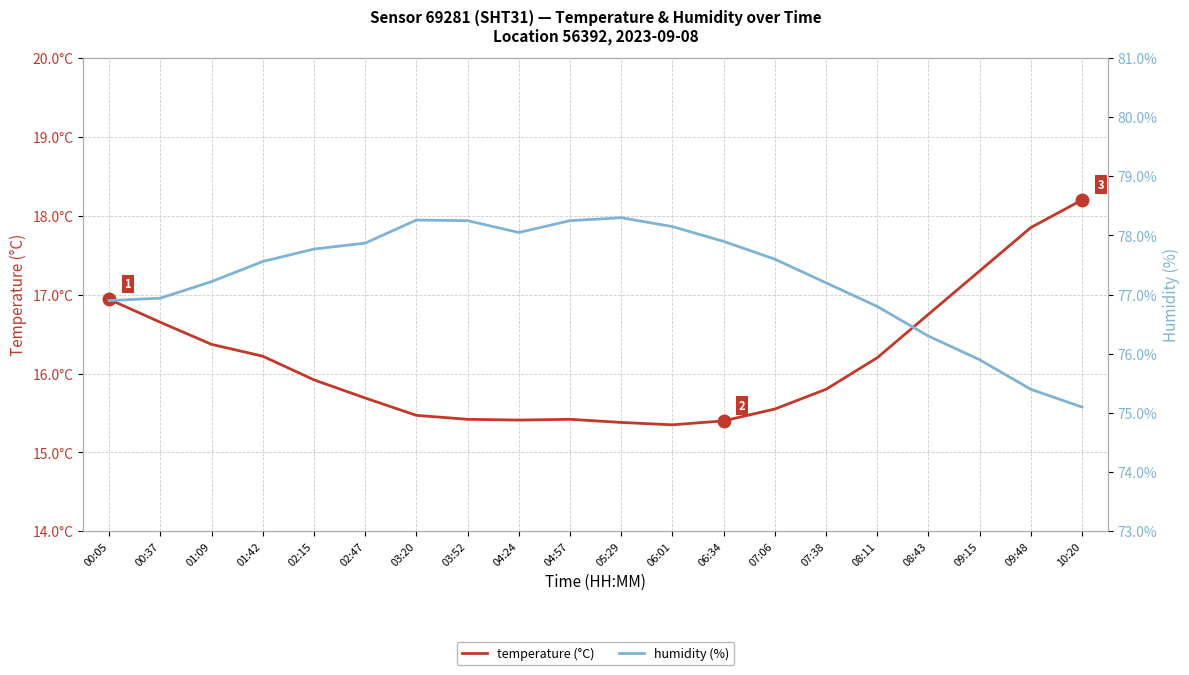

List the series in order of their overall mean, lowest first.

temperature (°C), humidity (%)